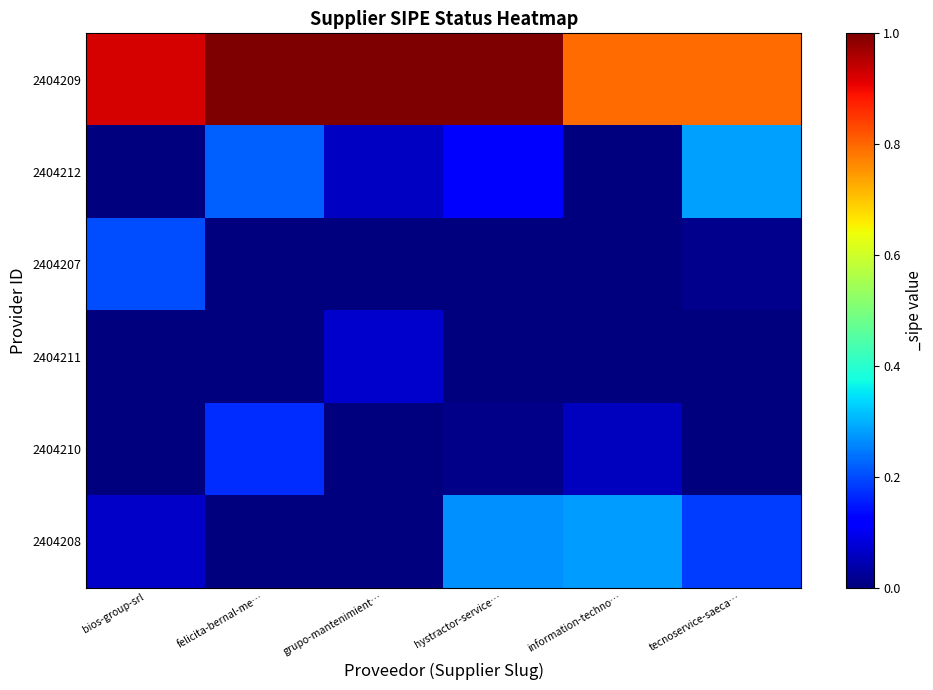

Reading left to right, what are all the values shown in this chart?

2404209: bios-group-srl=0.9	felicita-bernal-me…=1.0	grupo-mantenimient…=1.0	hystractor-service…=1.0	information-techno…=0.8	tecnoservice-saeca…=0.8
2404212: bios-group-srl=0.0	felicita-bernal-me…=0.2	grupo-mantenimient…=0.1	hystractor-service…=0.1	information-techno…=0.0	tecnoservice-saeca…=0.3
2404207: bios-group-srl=0.2	felicita-bernal-me…=0.0	grupo-mantenimient…=0.0	hystractor-service…=0.0	information-techno…=0.0	tecnoservice-saeca…=0.0
2404211: bios-group-srl=0.0	felicita-bernal-me…=0.0	grupo-mantenimient…=0.1	hystractor-service…=0.0	information-techno…=0.0	tecnoservice-saeca…=0.0
2404210: bios-group-srl=0.0	felicita-bernal-me…=0.2	grupo-mantenimient…=0.0	hystractor-service…=0.0	information-techno…=0.1	tecnoservice-saeca…=0.0
2404208: bios-group-srl=0.1	felicita-bernal-me…=0.0	grupo-mantenimient…=0.0	hystractor-service…=0.3	information-techno…=0.3	tecnoservice-saeca…=0.2